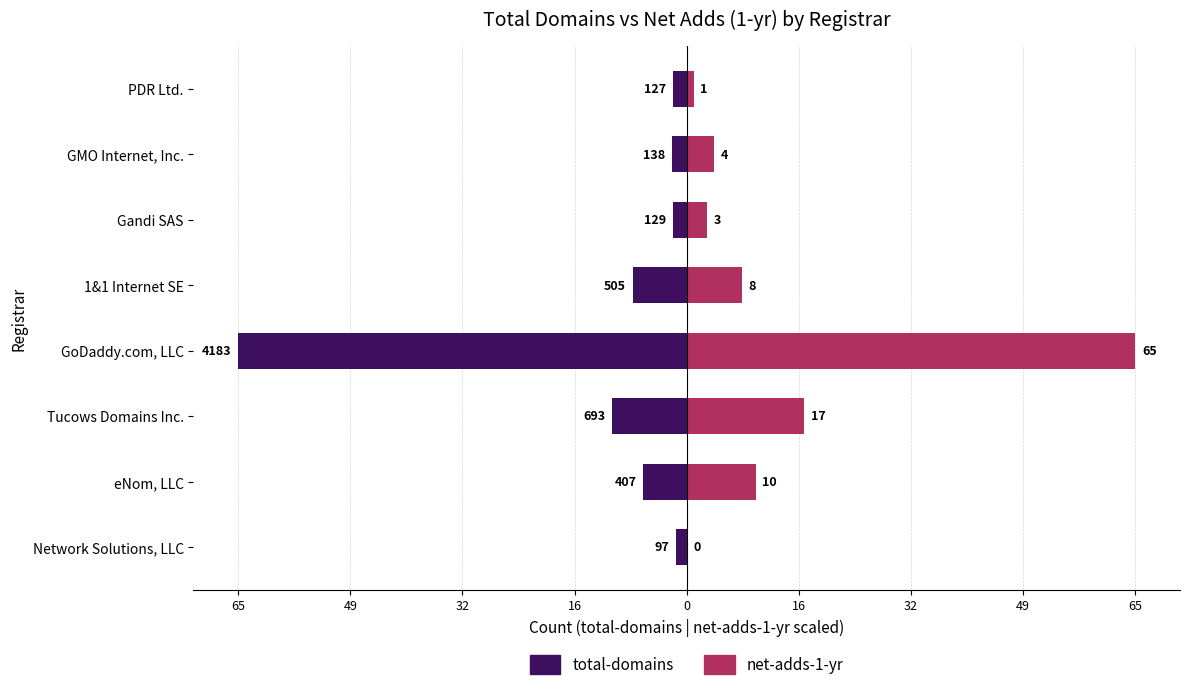

How many distinct data groups are displayed?

2